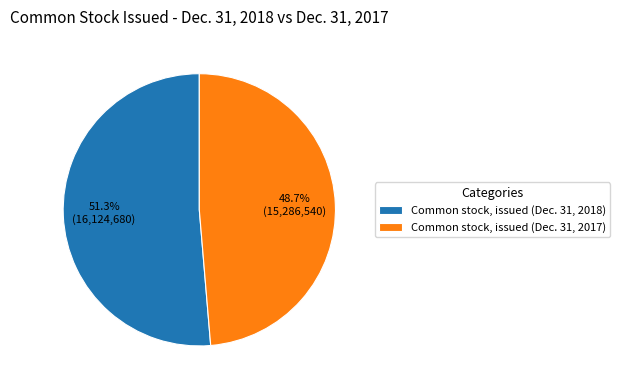

What percentage is NOT represented by Common stock, issued (Dec. 31, 2018)?

48.7%